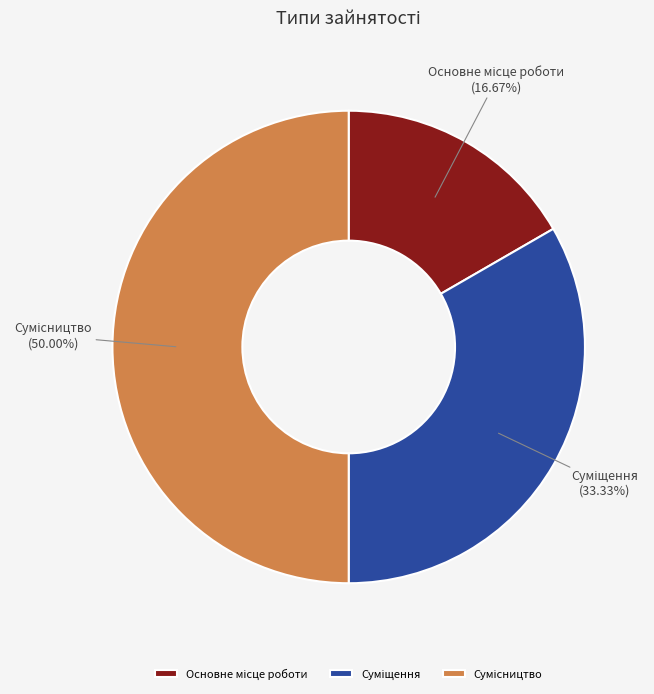

How many segments does this pie chart have?

3